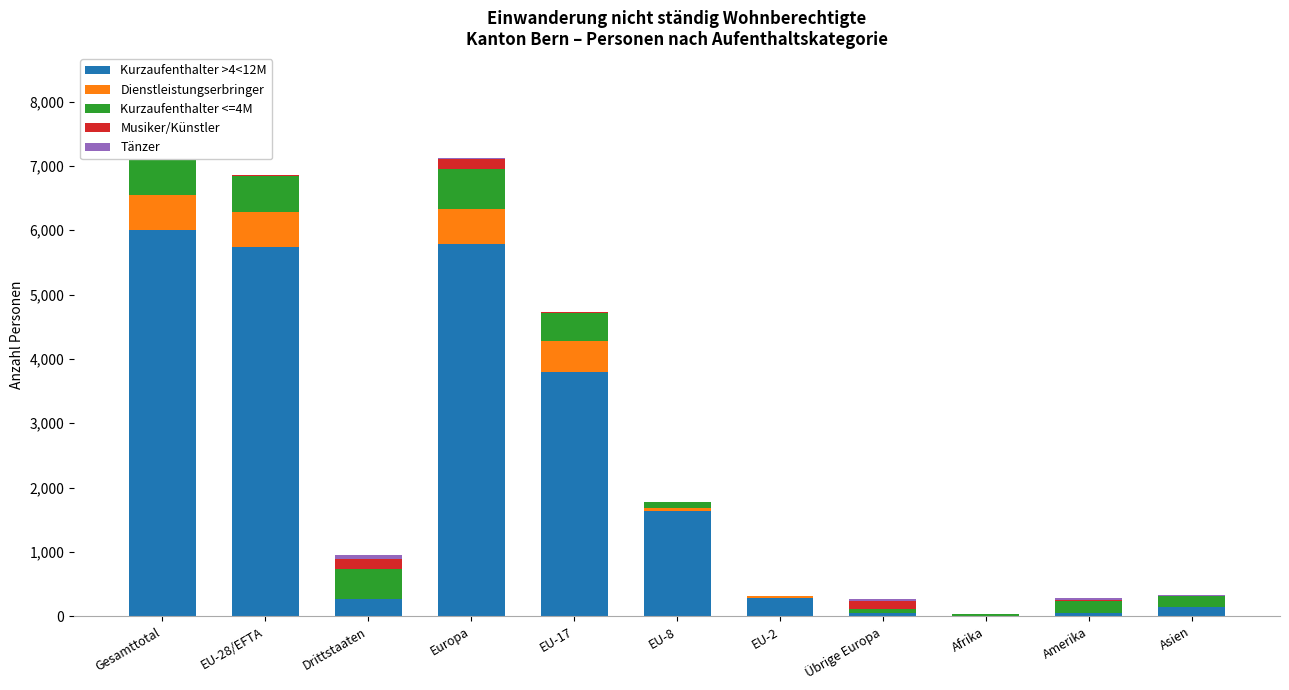

Reading left to right, transcribe all the data shown in this chart.

Kurzaufenthalter >4<12M: 5998	5733	265	5780	3793	1635	290	47	11	49	151
Dienstleistungserbringer: 553	547	6	550	479	46	20	3	1	1	1
Kurzaufenthalter <=4M: 1033	564	469	623	447	98	6	59	22	195	165
Musiker/Künstler: 168	14	154	149	4	5	5	135	1	9	6
Tänzer: 62	0	62	25	0	0	0	25	2	29	6